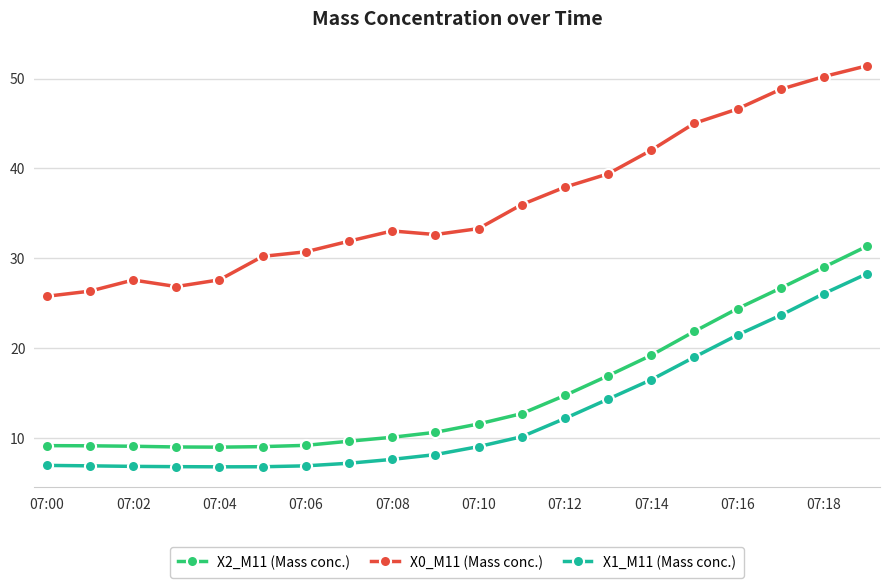

What is the value of the X1_M11 (Mass conc.) point at the 2nd from the left?

6.9